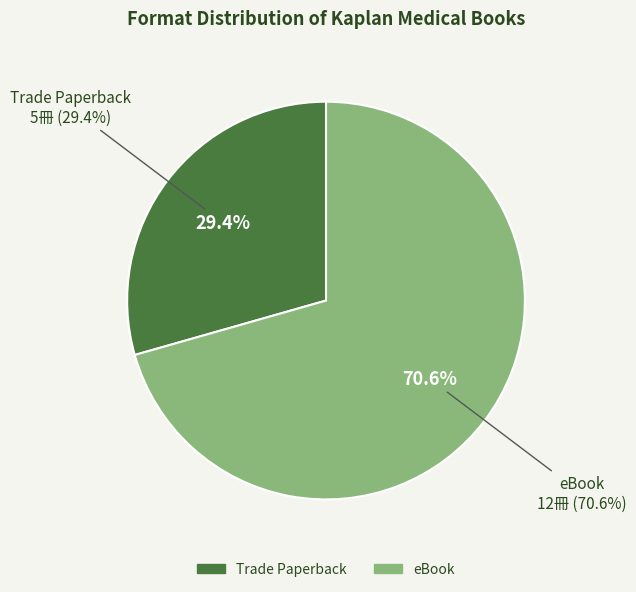

To the nearest percent, what is the average slice percentage?

50%